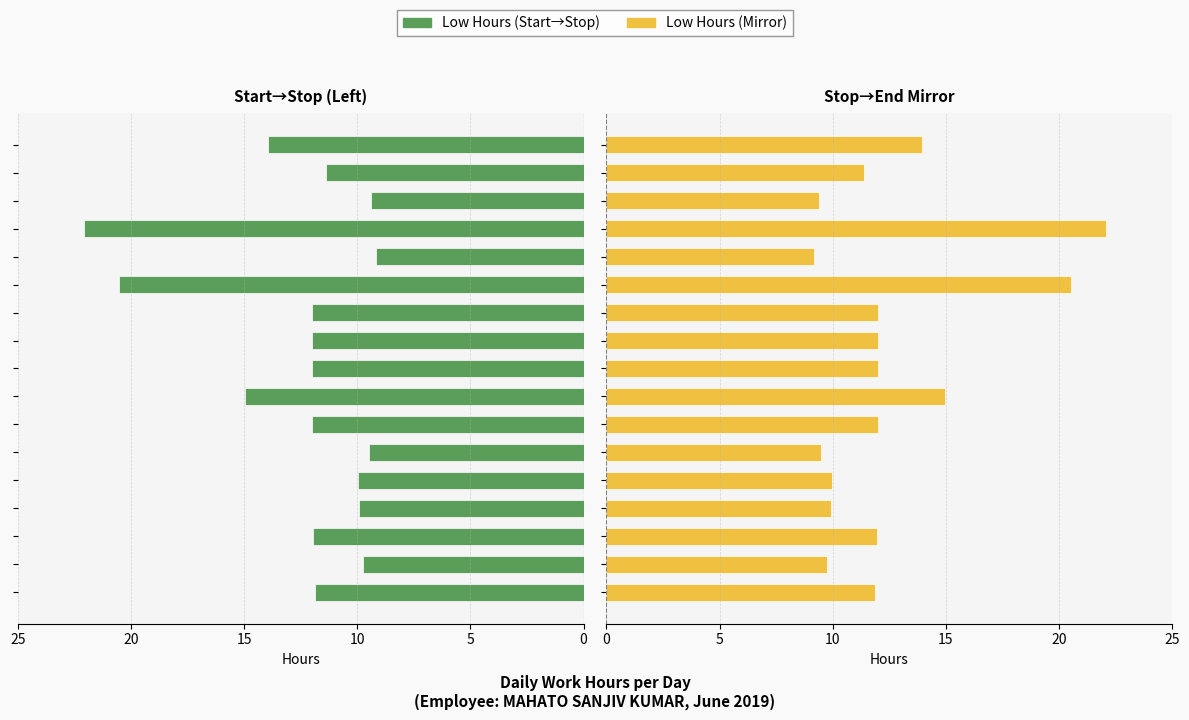

How many bars are there in total?

34